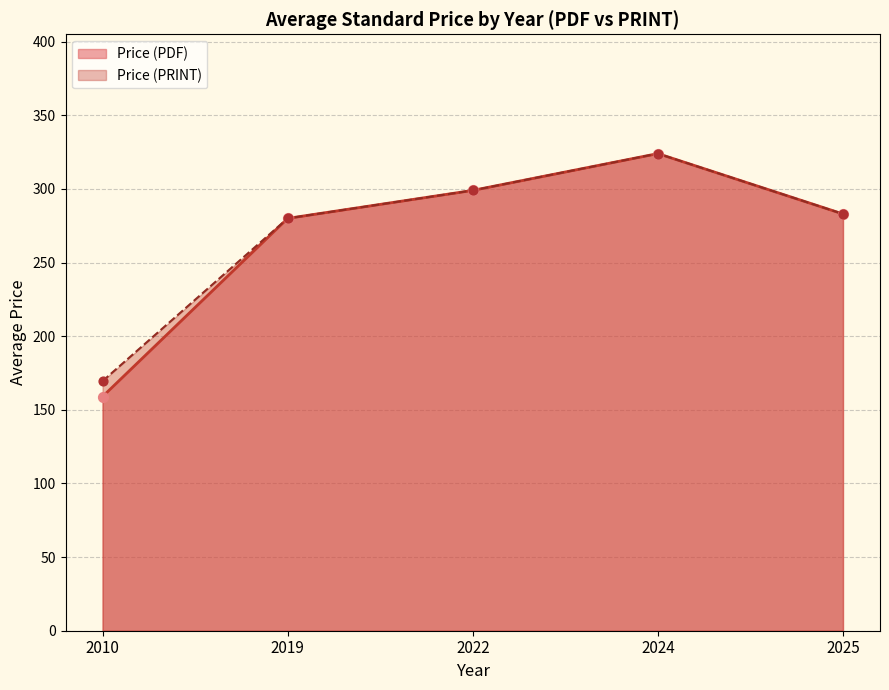

Which series contains the highest Y value?

Price (PDF)